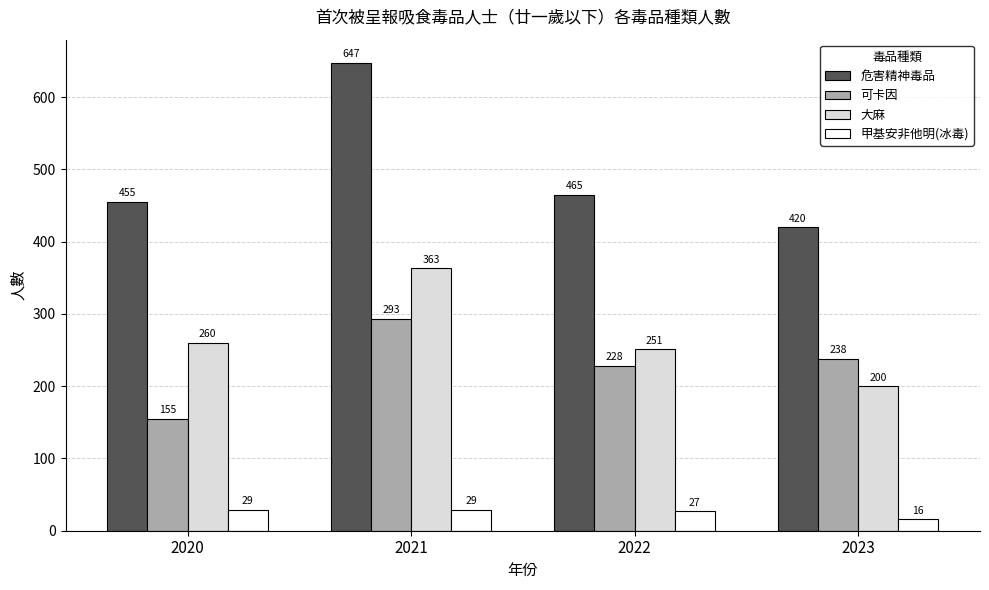

At 2021, list the series in order from smallest to largest.

甲基安非他明(冰毒), 可卡因, 大麻, 危害精神毒品